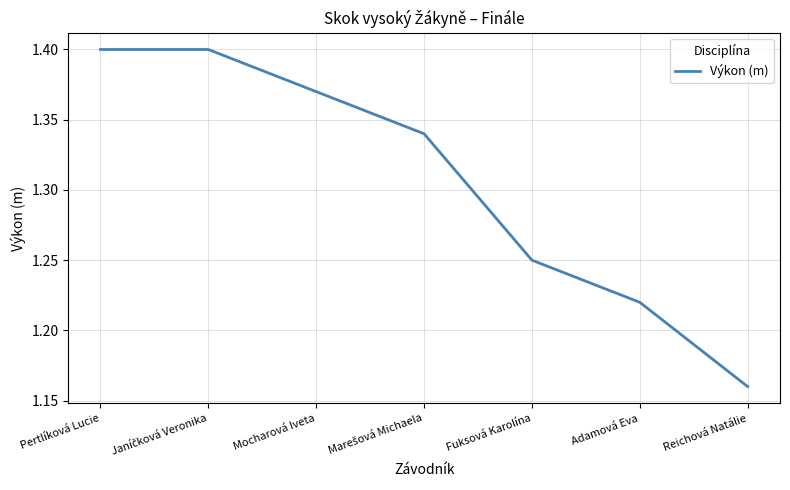

Count the values in the range 1 to 2.

7